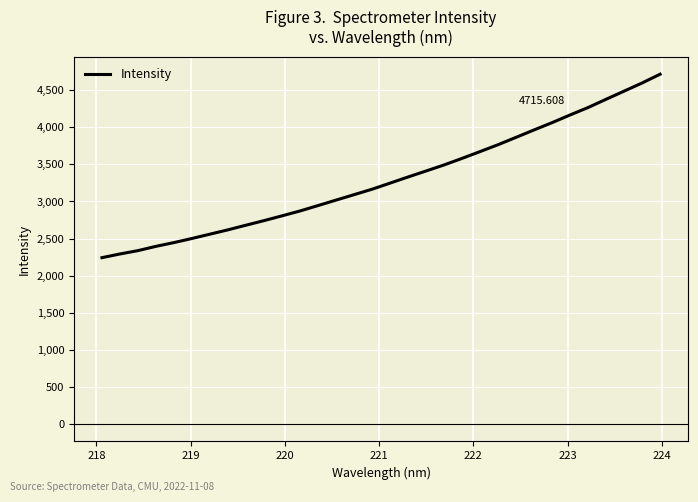

Does the chart display data point markers on the line(s)?

No